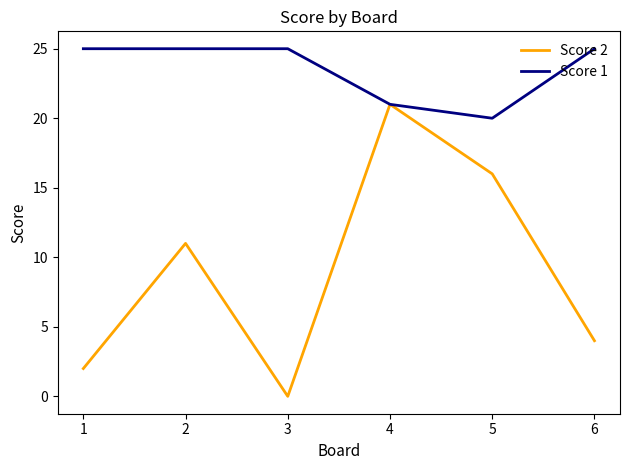

What is the spread (max minus min) of values at 3?

25